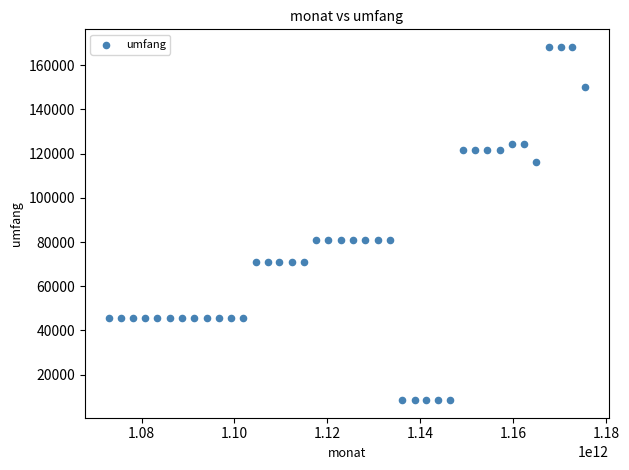

What is the range of Y values (max minus min)?

159713.4